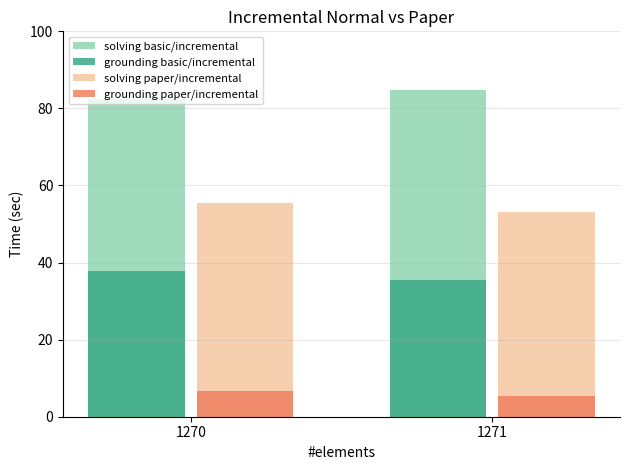

The value of solving paper/incremental at 1271 is 36.7. True or false?

False